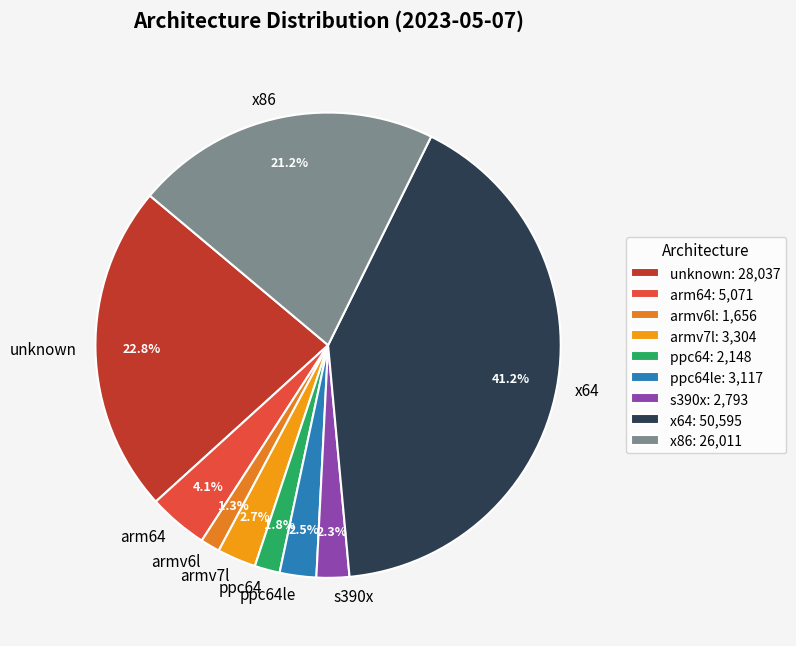

What is the ratio of the value at armv7l to the value at arm64?

0.7